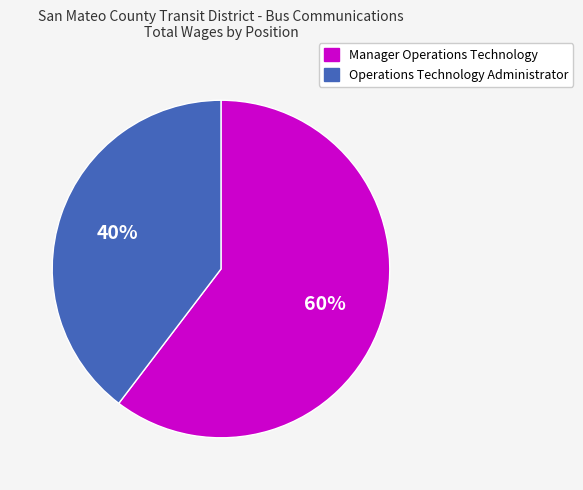

What percentage is the Operations Technology Administrator slice, to the nearest percent?

40%